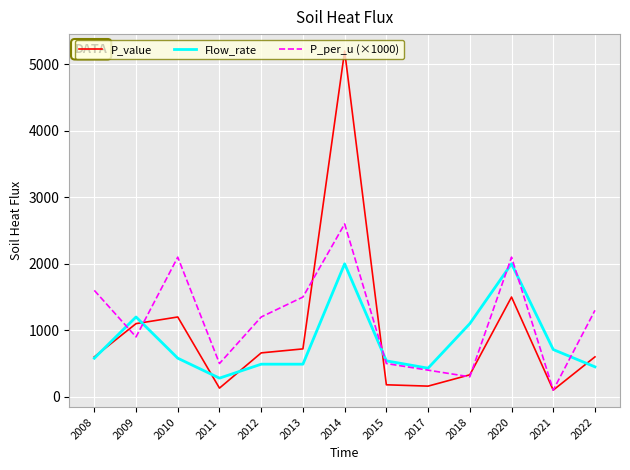

Does the chart display data point markers on the line(s)?

No